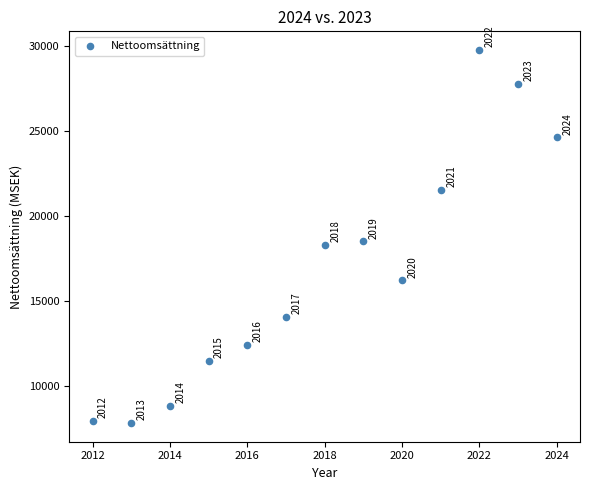

What is the range of X values (max minus min)?

12